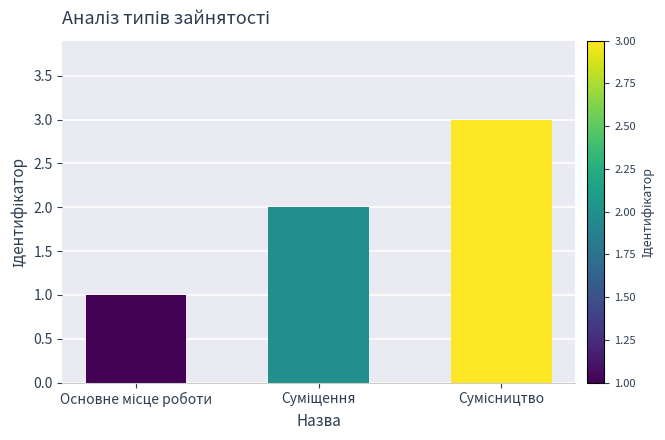

What is the value of the 2nd bar from the left?

2